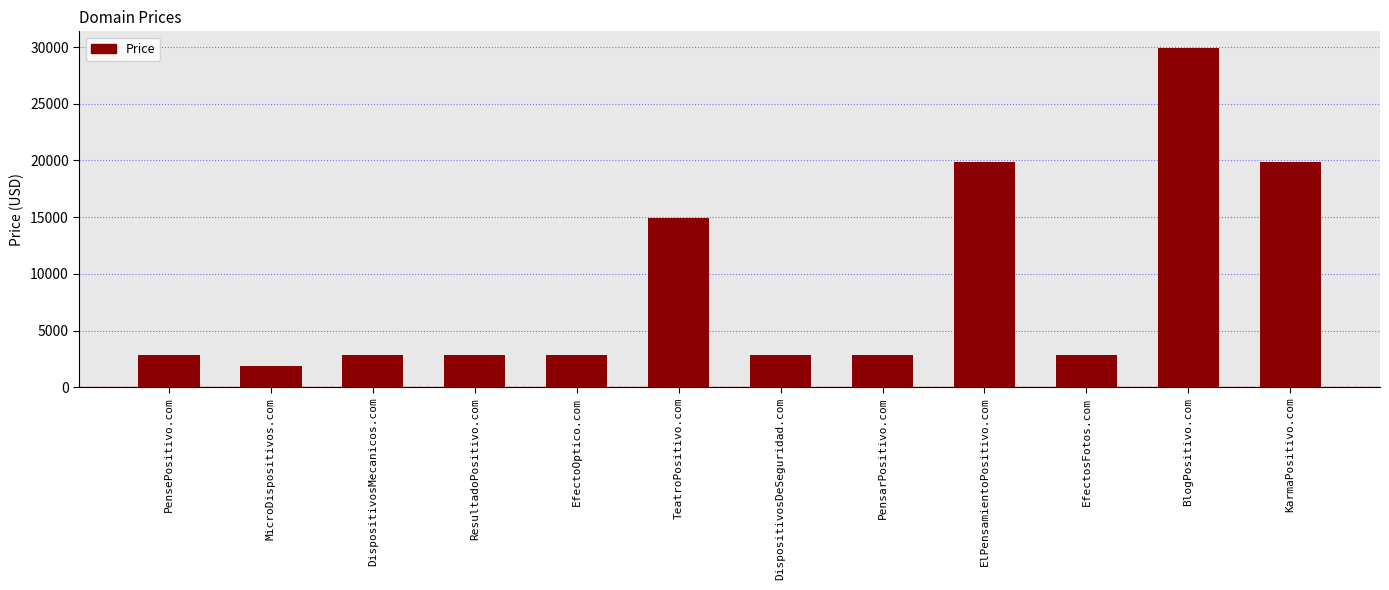

Are the bars grouped side by side (vs. stacked)?

No